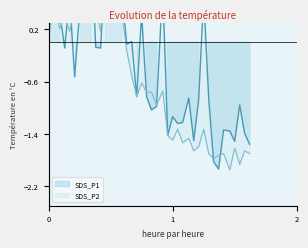

What are all the series names shown in the legend?

SDS_P1, SDS_P2